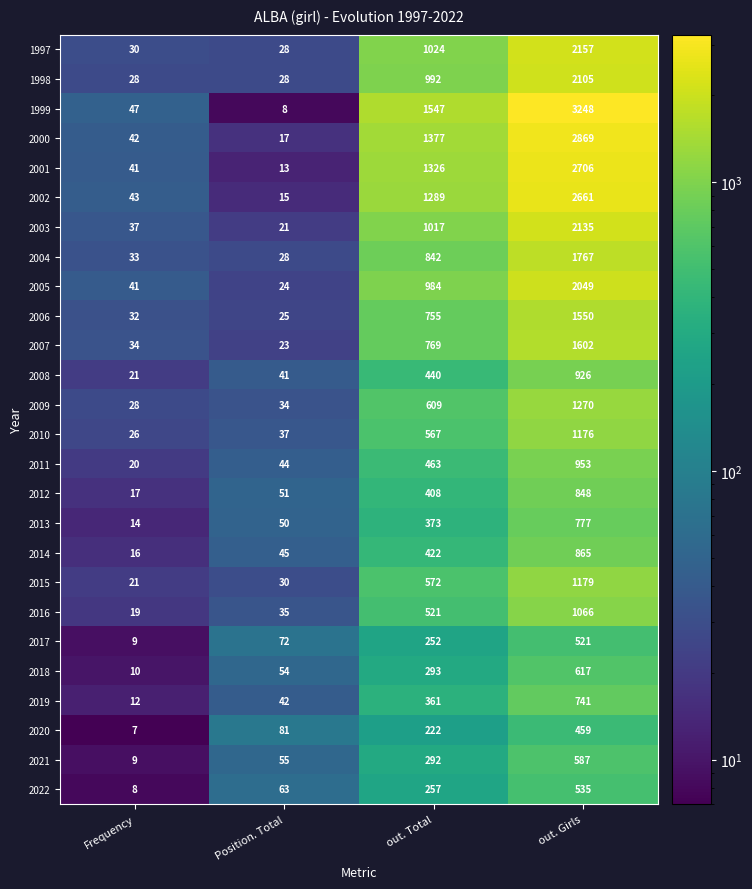

List the labels in order of 2016 value, largest first.

out. Girls, out. Total, Position. Total, Frequency